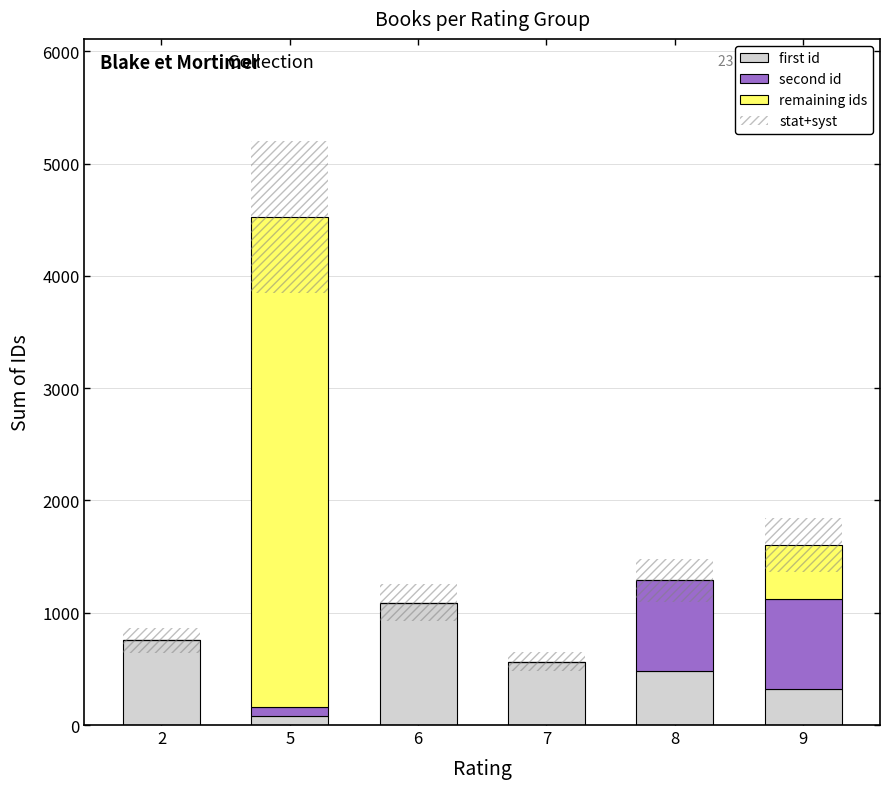

What is the greatest value displayed?

4368.0